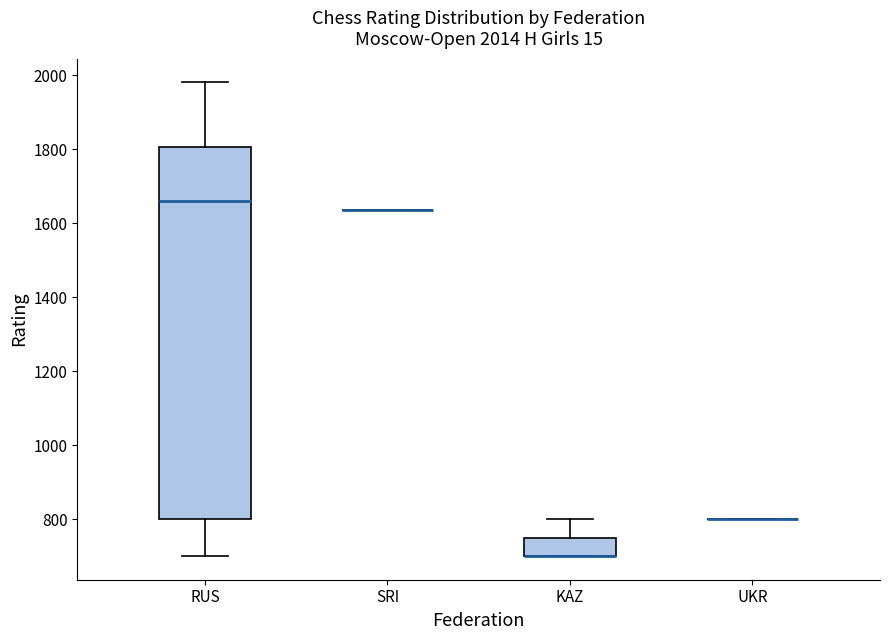

Which box is the tallest, from its lower edge to its upper edge?

RUS